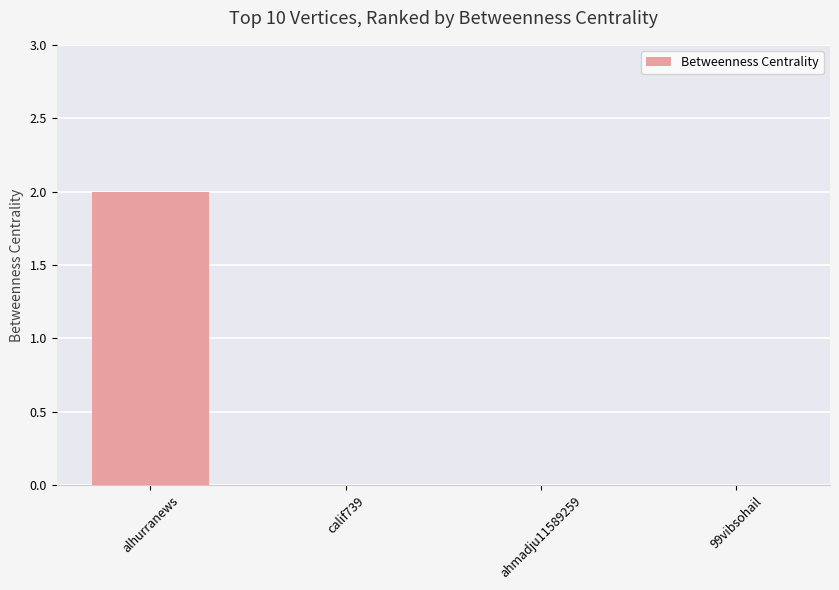

Reading left to right, what are all the values shown in this chart?

2	0	0	0